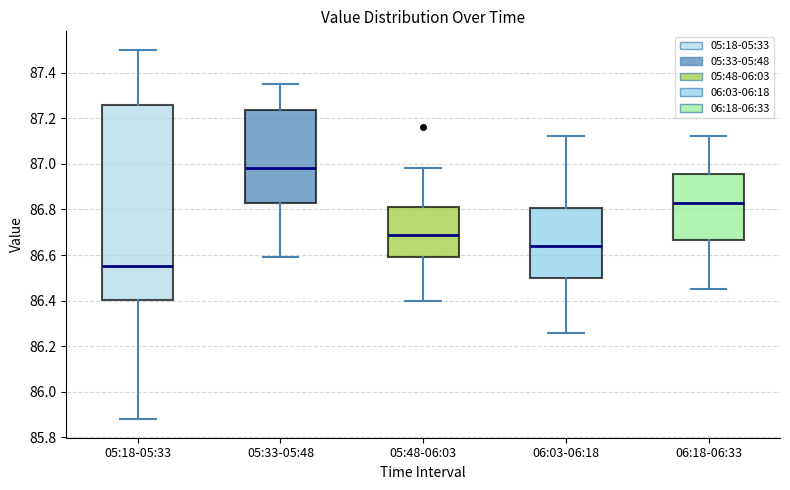

Where is the upper edge of the box for 05:18-05:33 on the y-axis? The values are not printed on the chart, so give them approximately, as read against the axis.

87.26